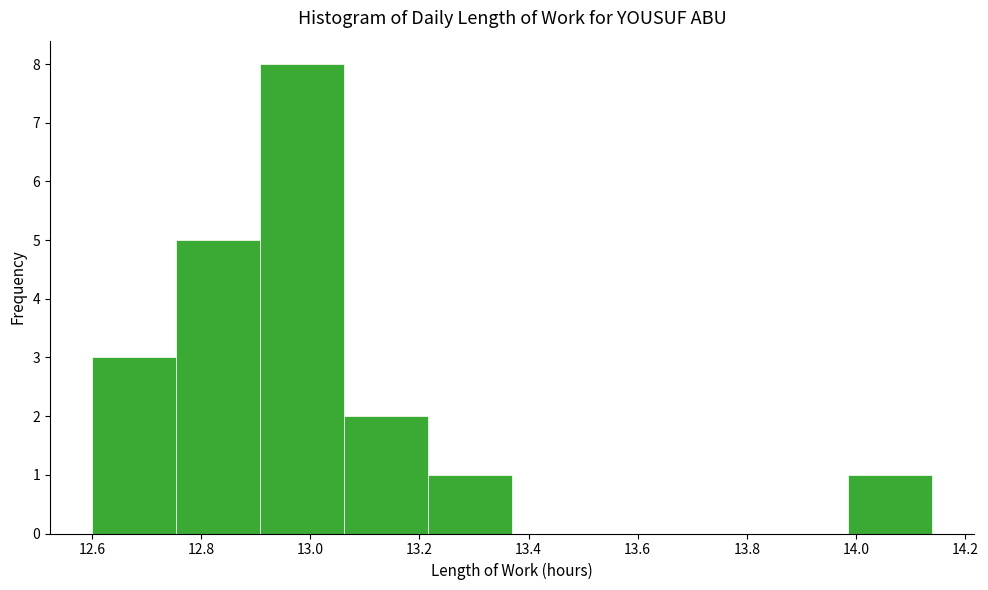

How tall is the bar that spans 13.062 to 13.216 on the x-axis? Neither the bar edges nor the heights are printed on the chart, so give them approximately, as read against the axes.

2